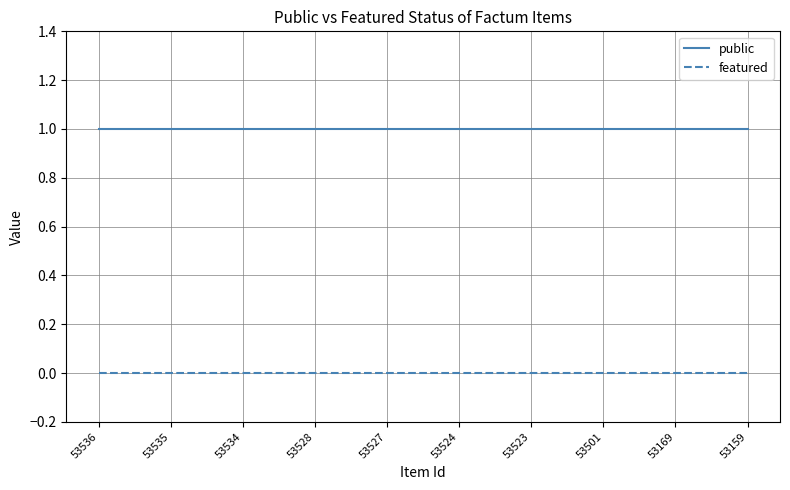

At 53534, list the series in order from largest to smallest.

public, featured